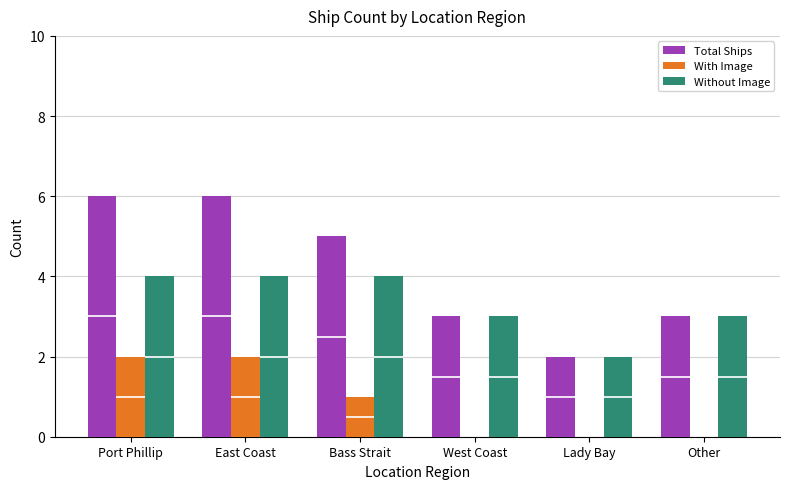

Rank the series at Bass Strait from highest to lowest value.

Total Ships, Without Image, With Image